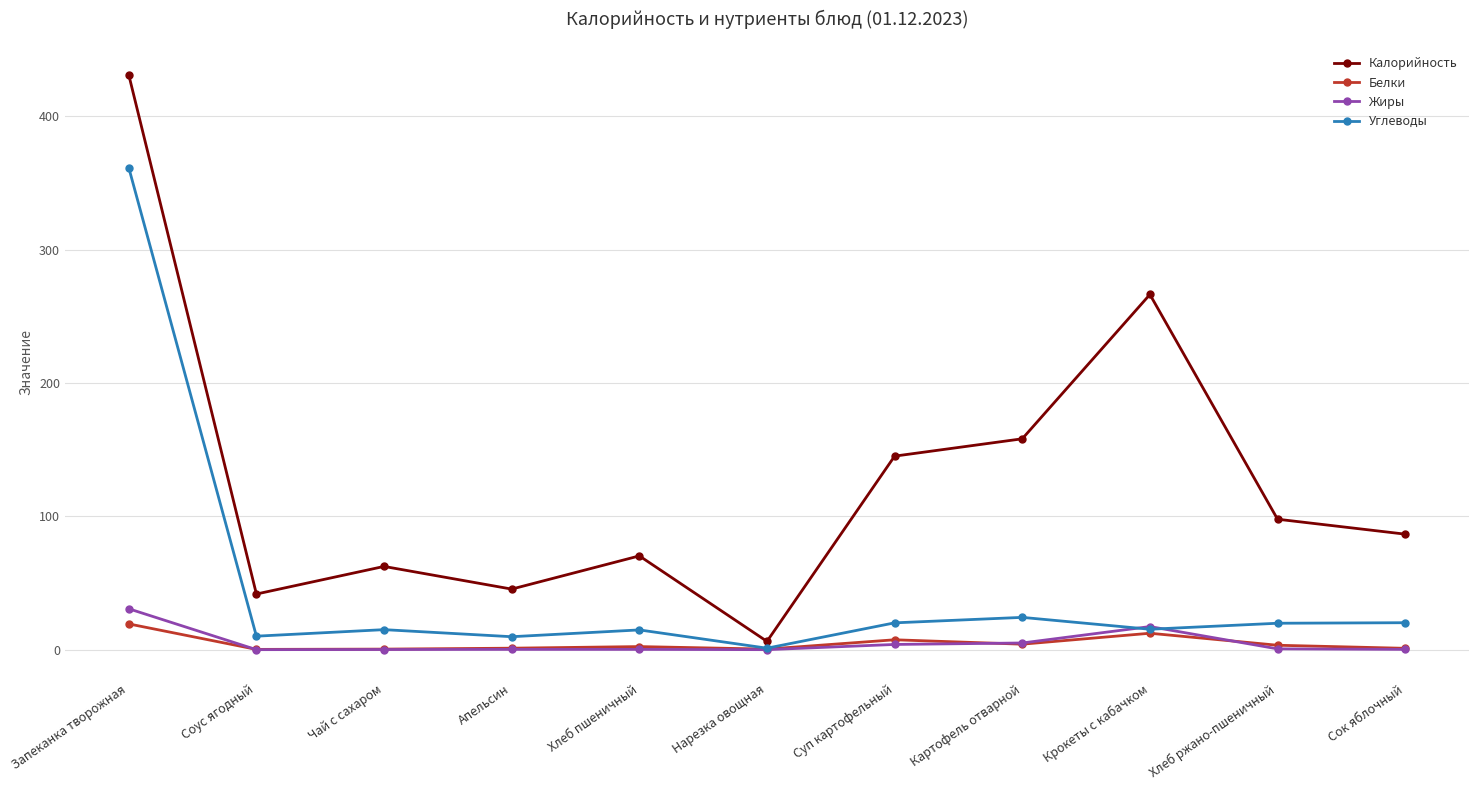

What is the spread (max minus min) of values at Хлеб пшеничный?

70.1